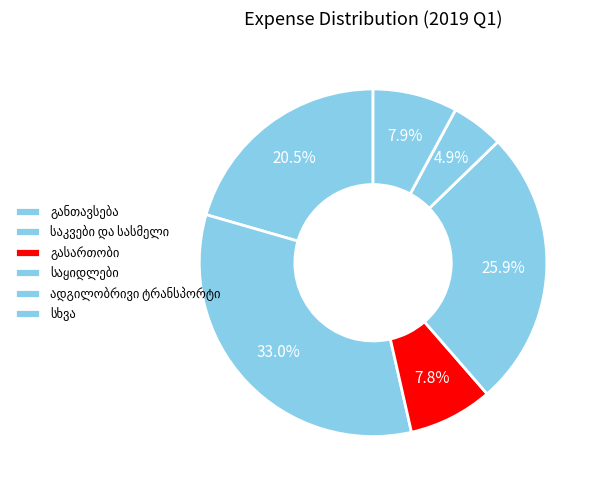

How many segments does this pie chart have?

6